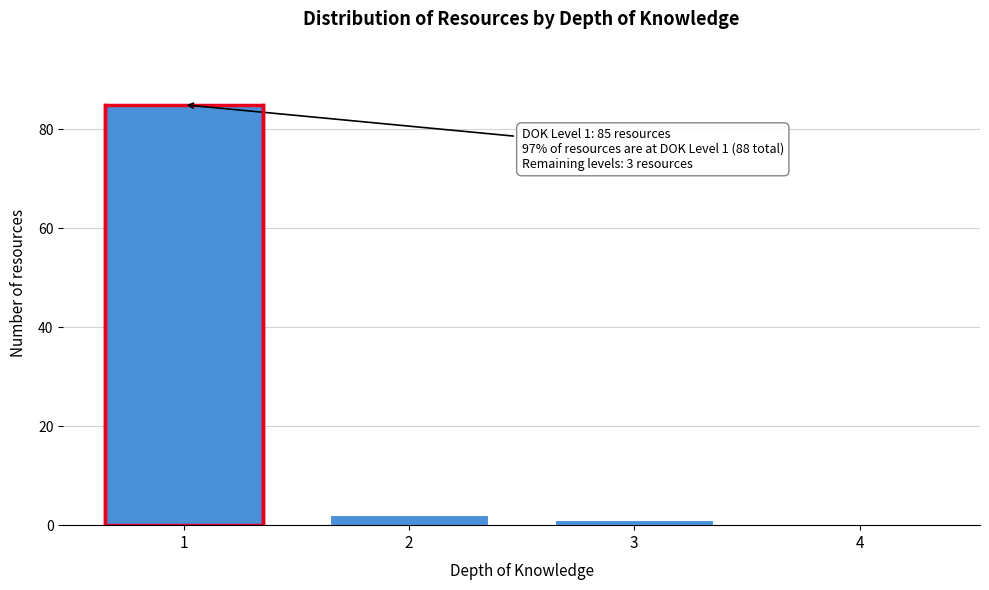

Reading right to left, what are all the values shown in this chart?

4=0	3=1	2=2	1=85